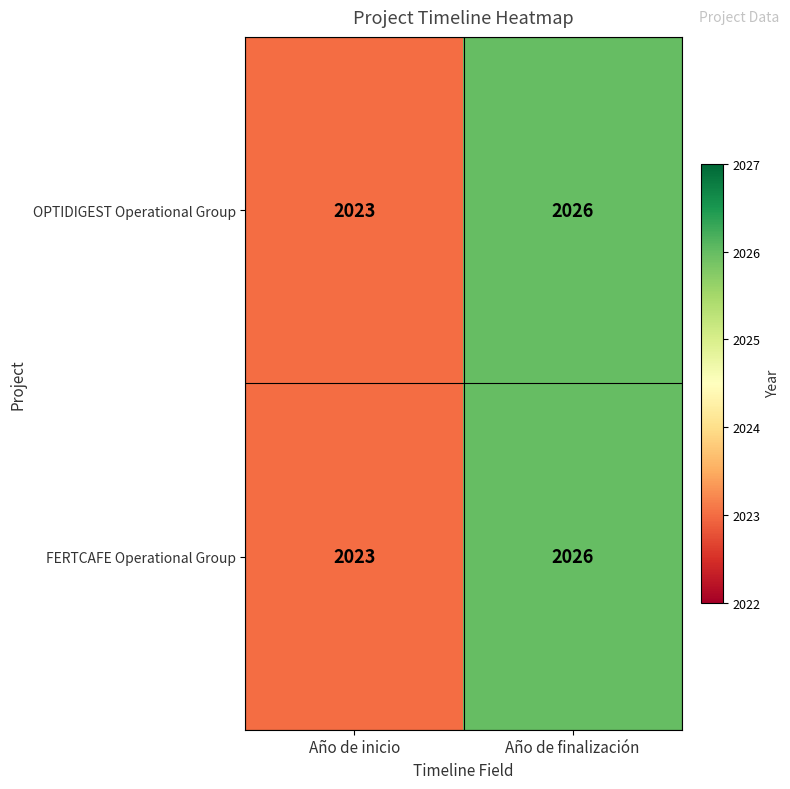

What is the sum of the FERTCAFE Operational Group values at Año de finalización and Año de inicio?

4049